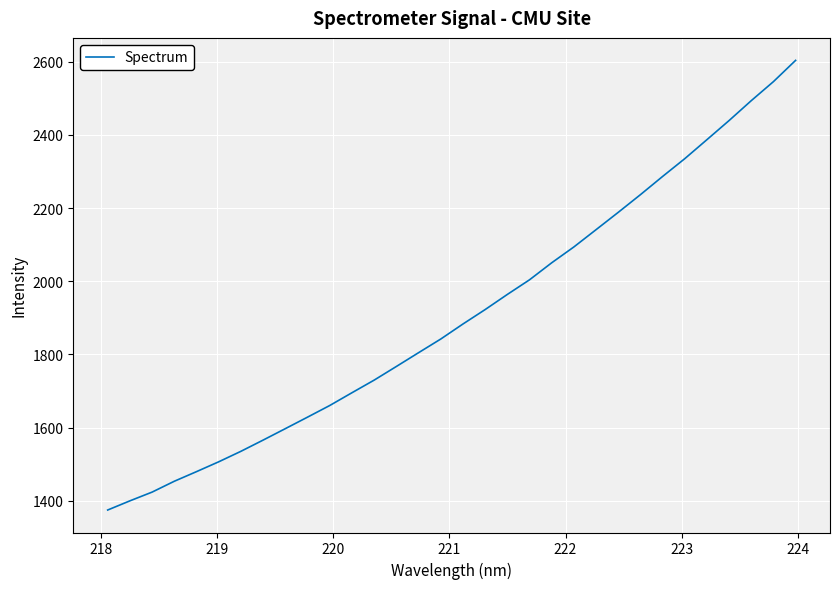

Reading left to right, extract all data points from this chart.

1375.2	1400.2	1424.1	1453.8	1480.1	1506.9	1535.6	1566.3	1597.5	1628.9	1660.7	1695.6	1730.0	1767.3	1804.9	1842.3	1883.3	1922.7	1964.0	2004.0	2050.5	2093.8	2141.0	2188.3	2236.5	2286.3	2334.9	2386.8	2439.1	2493.4	2545.3	2603.4